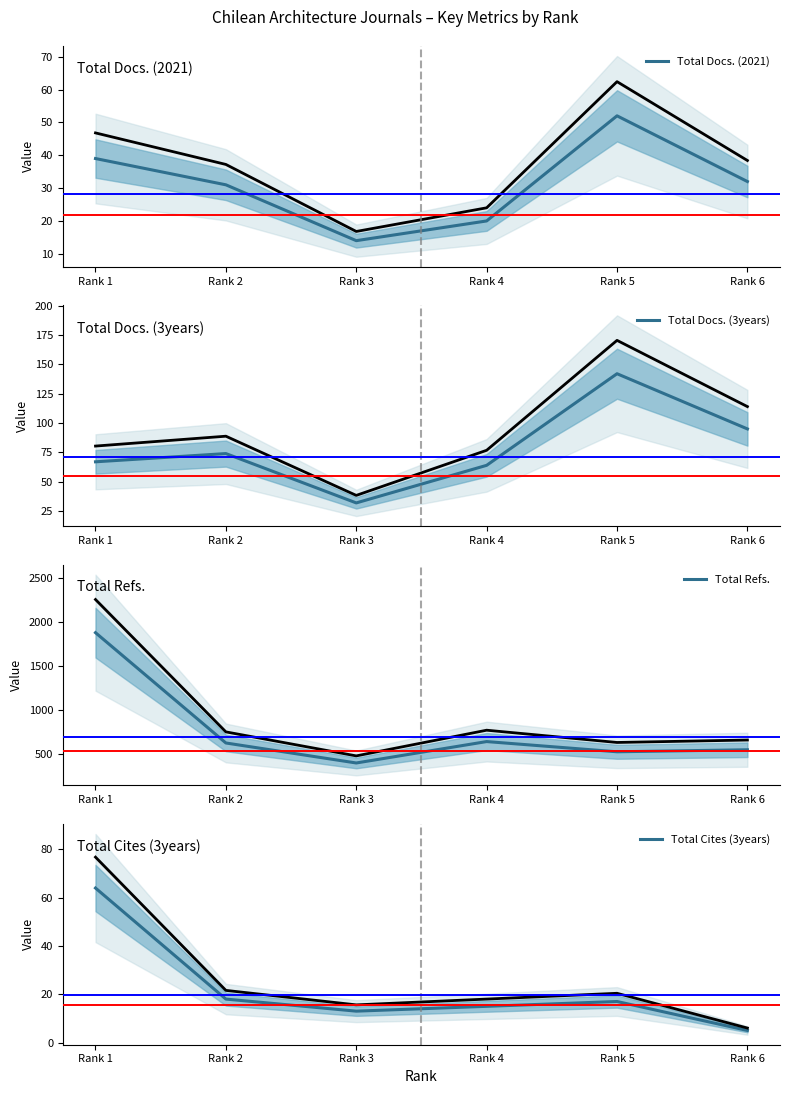

How many lines are shown in the chart?

4